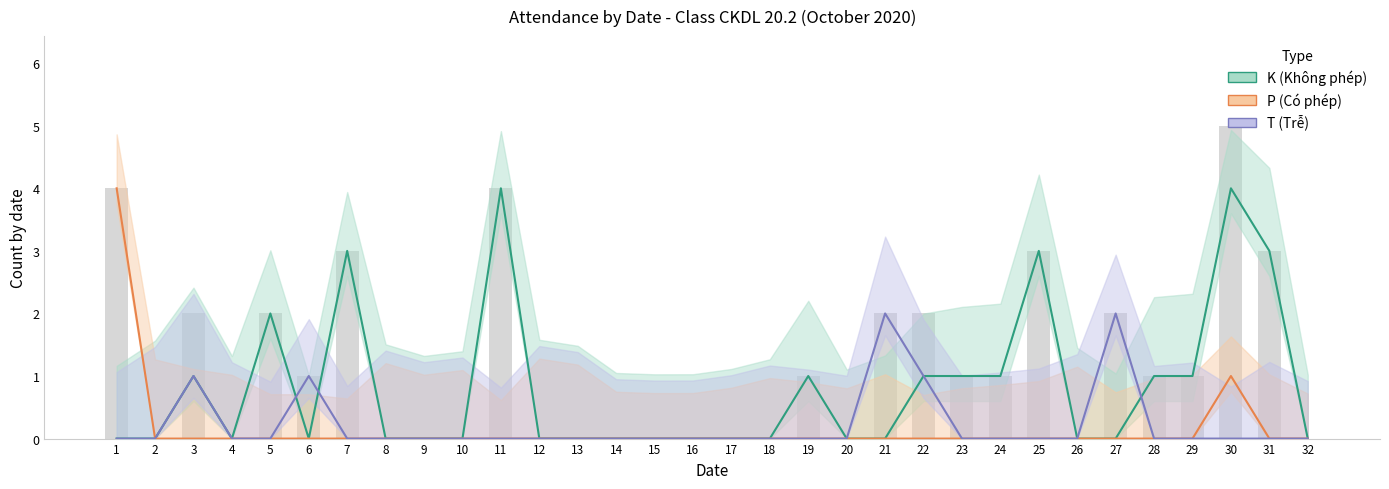

True or false: T (Trễ) has a value of -1 at 23.

False